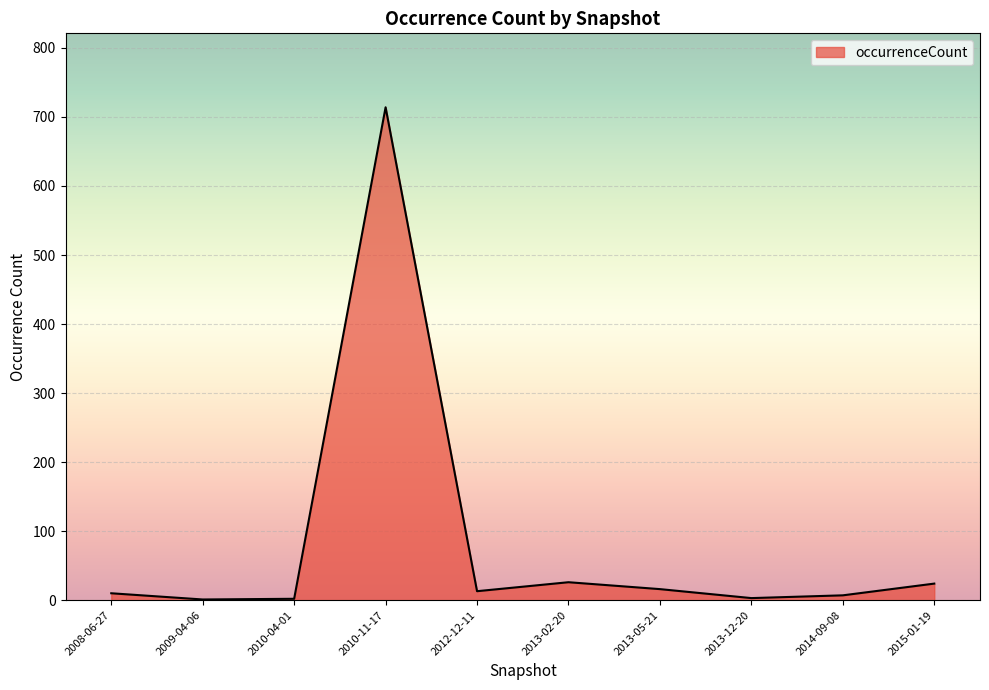

True or false: the data shows 24 at 2015-01-19.

True